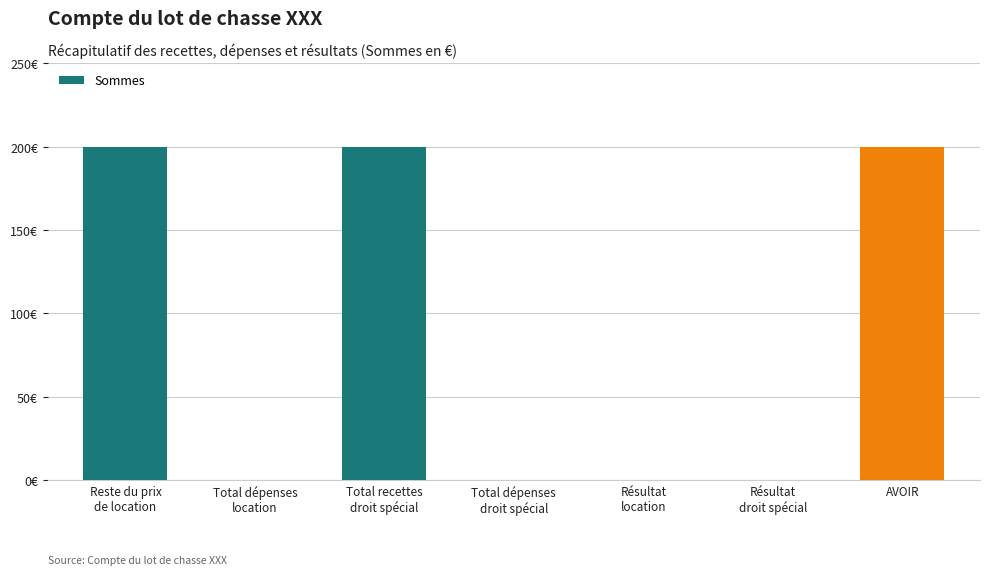

List the labels in order of value, smallest first.

Total dépenses
location, Total dépenses
droit spécial, Résultat
location, Résultat
droit spécial, Reste du prix
de location, Total recettes
droit spécial, AVOIR